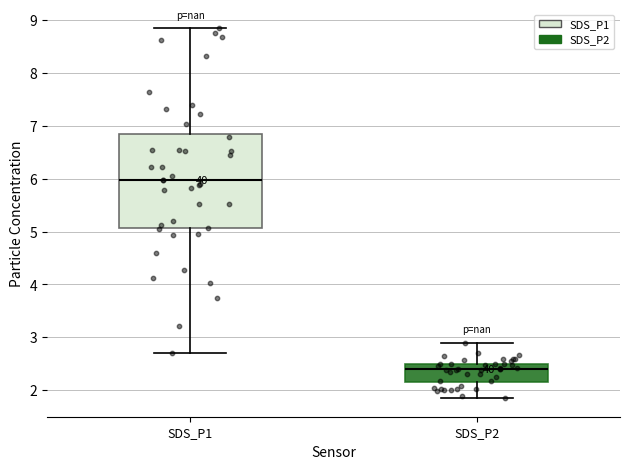

Comparing the boxes themselves (not the whiskers), which one is the tallest?

SDS_P1